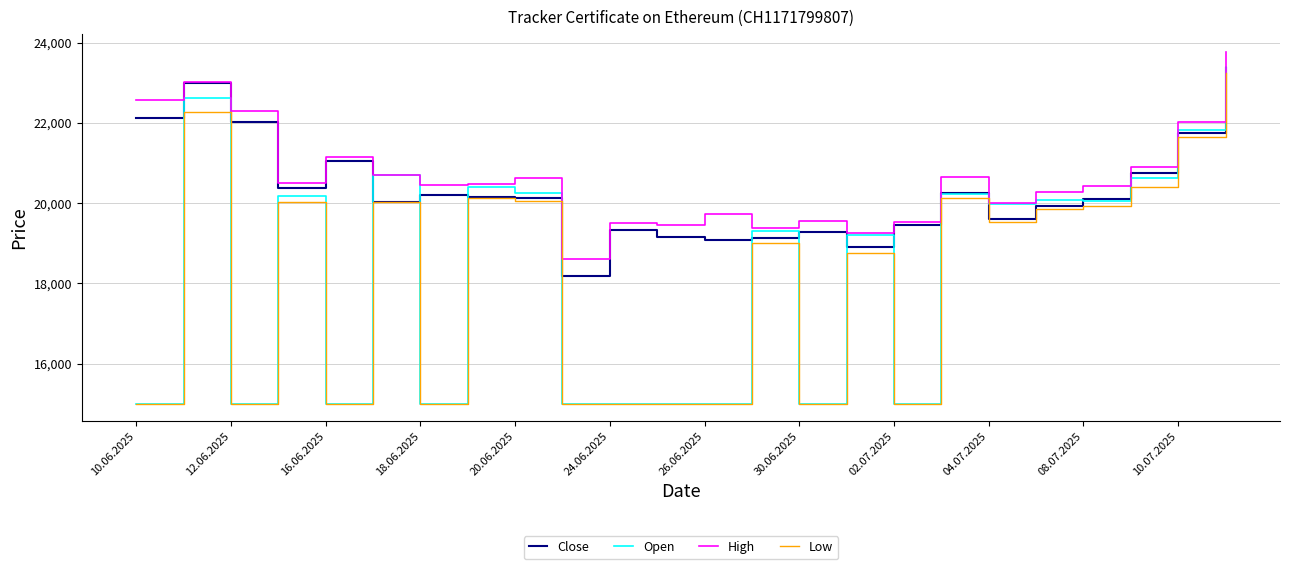

Which series has the largest range (max minus min)?

Open